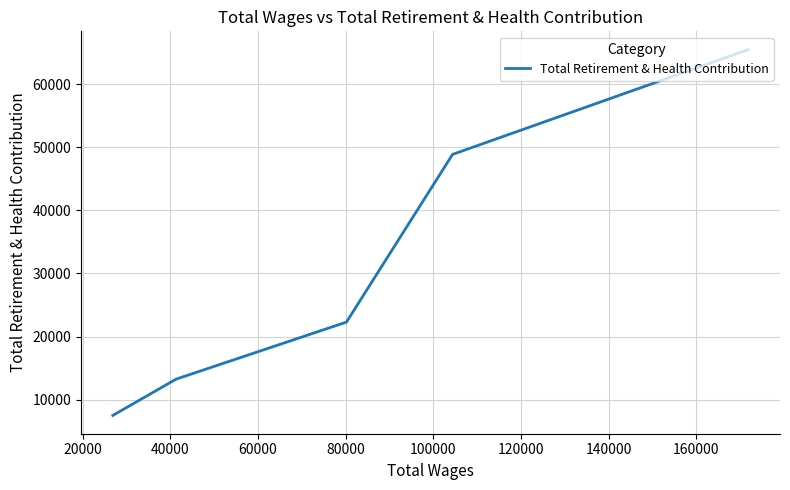

Count the number of values greater than 22286.

2